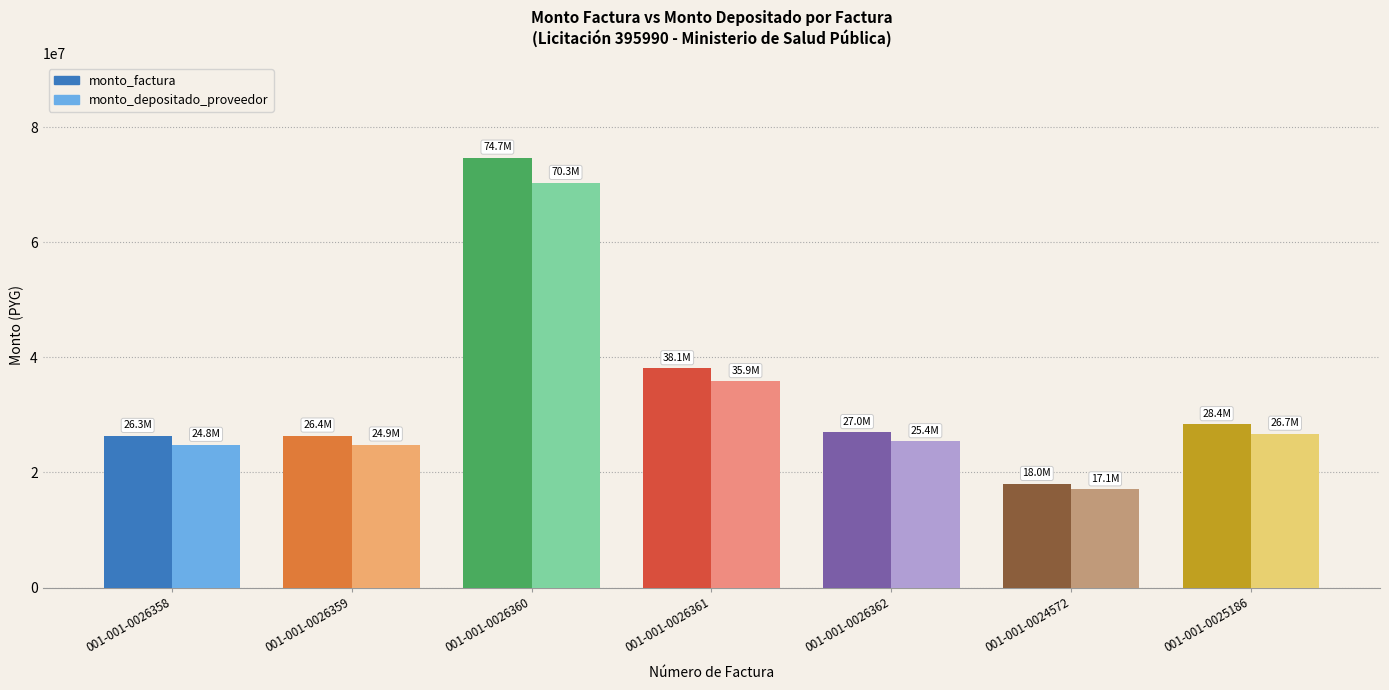

What is the difference between the monto_factura values at 001-001-0025186 and 001-001-0026358?

2042639